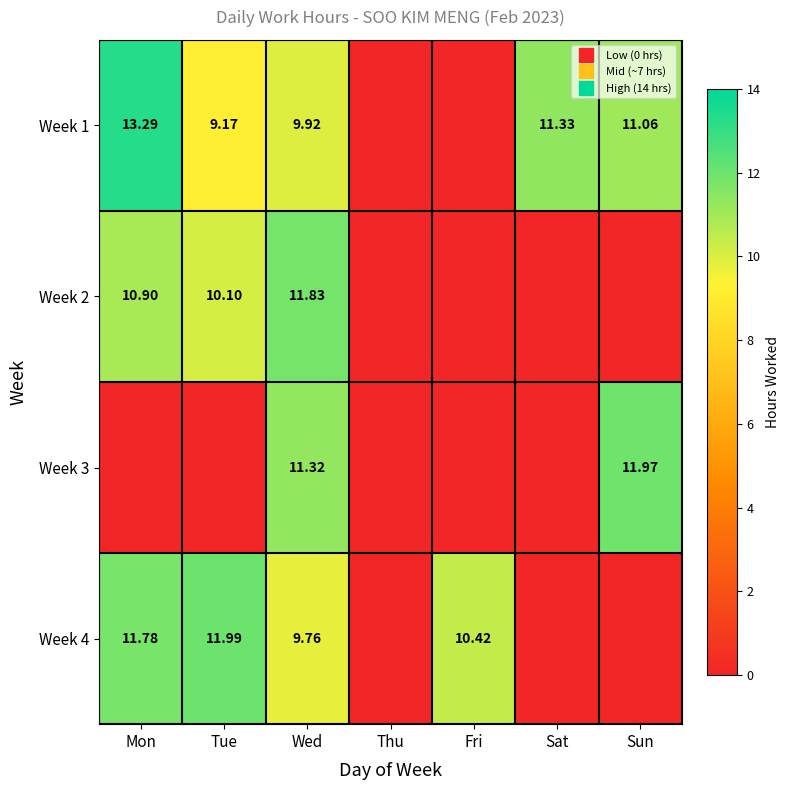

What is the total value across all series at Fri?

10.4